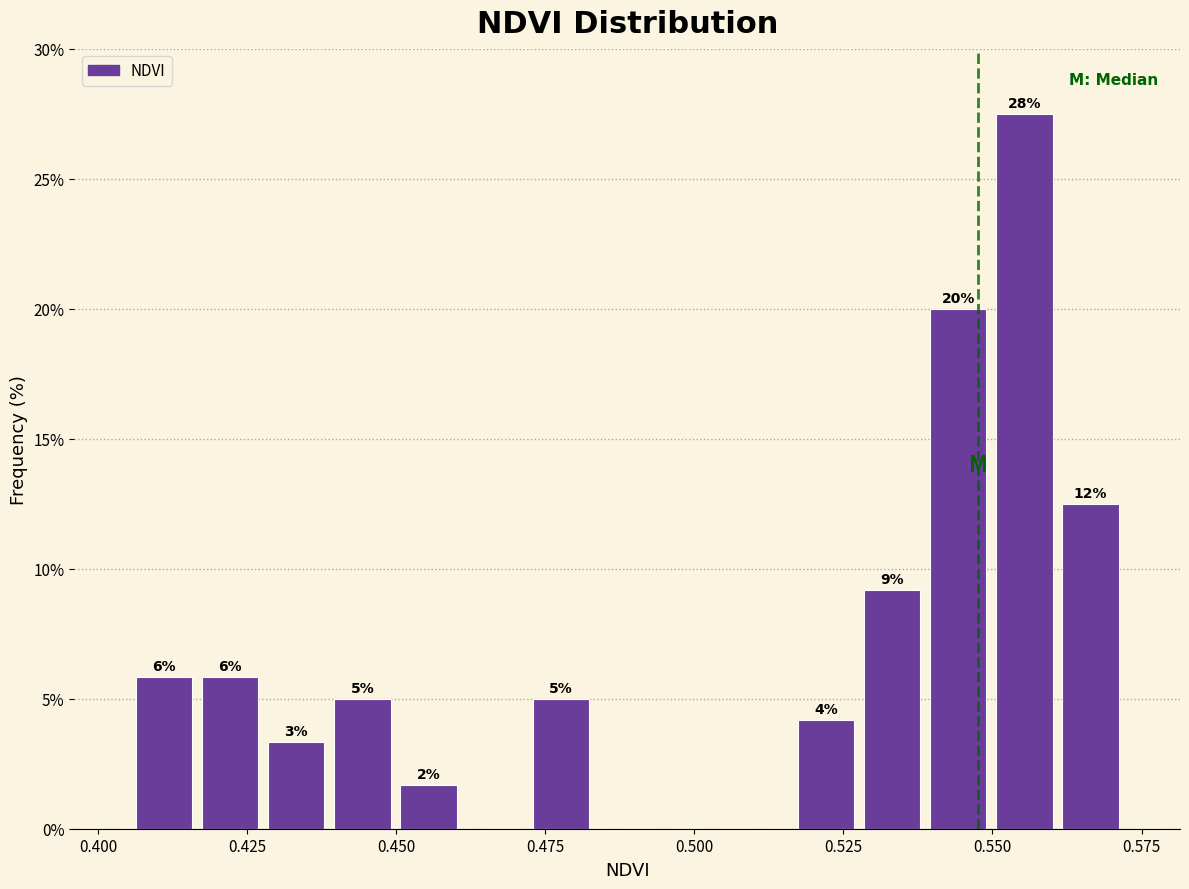

Read against the x-axis, roughly where is the centre of the tallest bar?

0.555